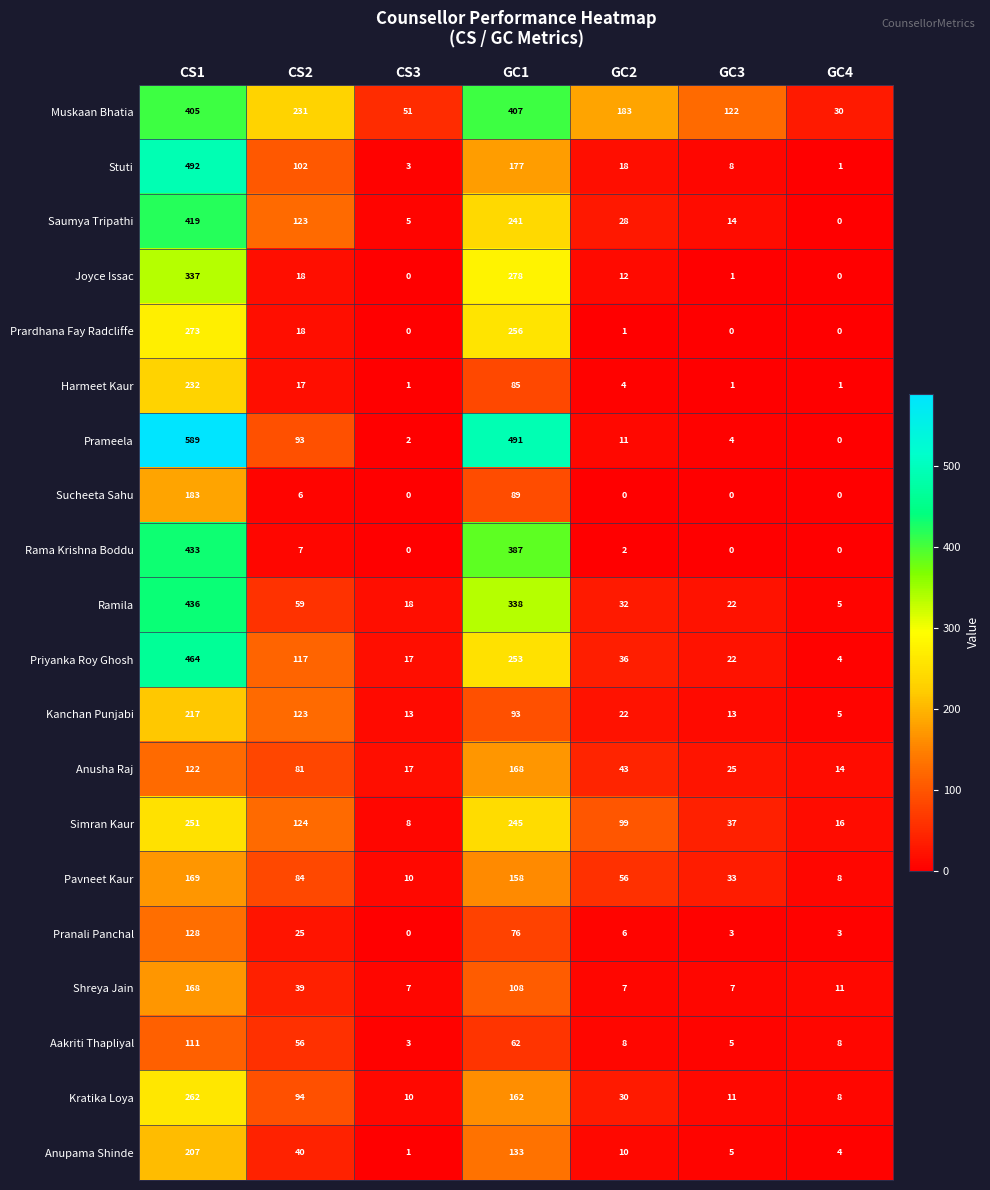

Which series has the largest range (max minus min)?

Prameela